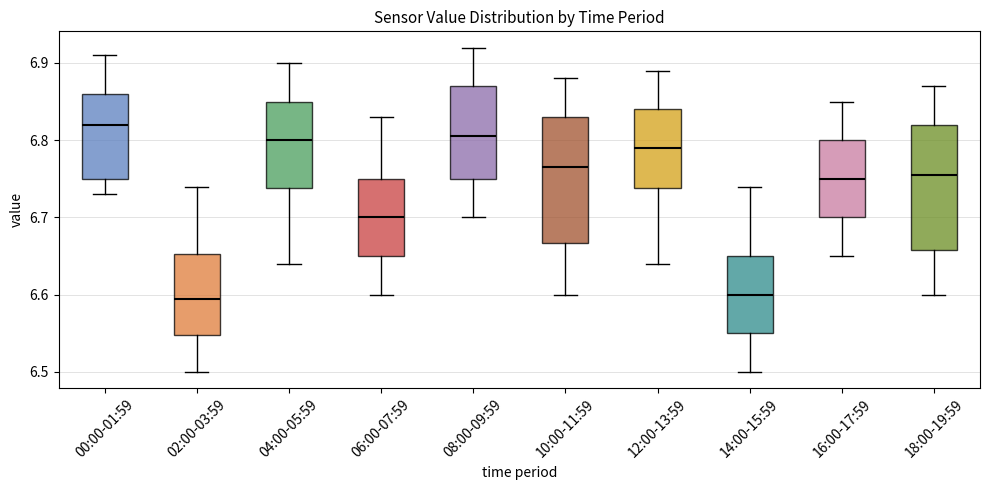

Reading left to right, read every box against the y-axis: the position of its median line, the range the box covers, and the ends of its whiskers. The values are not printed on the chart, so give them approximately, as read against the axis.

00:00-01:59: median 6.82, box 6.75 to 6.86, whiskers 6.73 to 6.91
02:00-03:59: median 6.60, box 6.55 to 6.65, whiskers 6.50 to 6.74
04:00-05:59: median 6.80, box 6.74 to 6.85, whiskers 6.64 to 6.90
06:00-07:59: median 6.70, box 6.65 to 6.75, whiskers 6.60 to 6.83
08:00-09:59: median 6.81, box 6.75 to 6.87, whiskers 6.70 to 6.92
10:00-11:59: median 6.77, box 6.67 to 6.83, whiskers 6.60 to 6.88
12:00-13:59: median 6.79, box 6.74 to 6.84, whiskers 6.64 to 6.89
14:00-15:59: median 6.60, box 6.55 to 6.65, whiskers 6.50 to 6.74
16:00-17:59: median 6.75, box 6.70 to 6.80, whiskers 6.65 to 6.85
18:00-19:59: median 6.76, box 6.66 to 6.82, whiskers 6.60 to 6.87